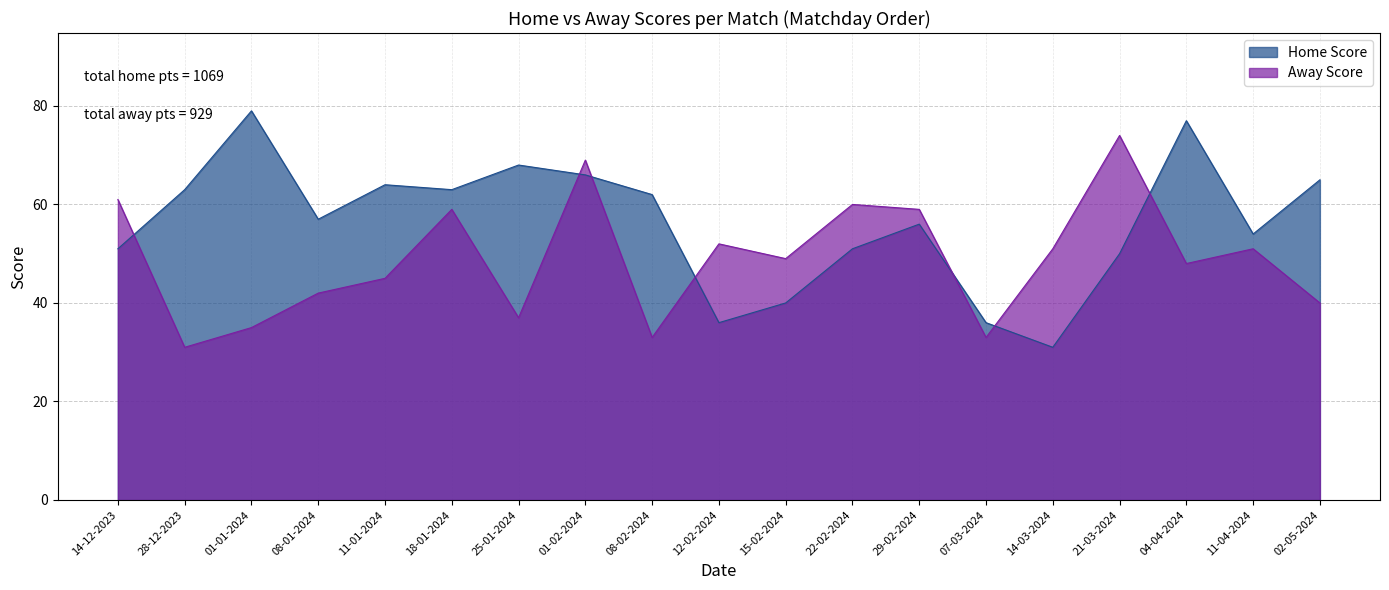

What is the label of the 14th point from the left?

07-03-2024